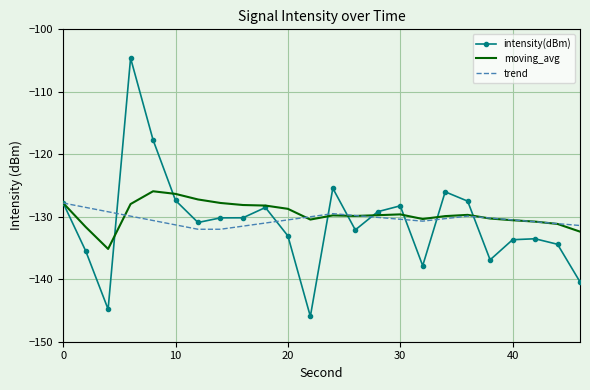

Which series has the largest range (max minus min)?

intensity(dBm)